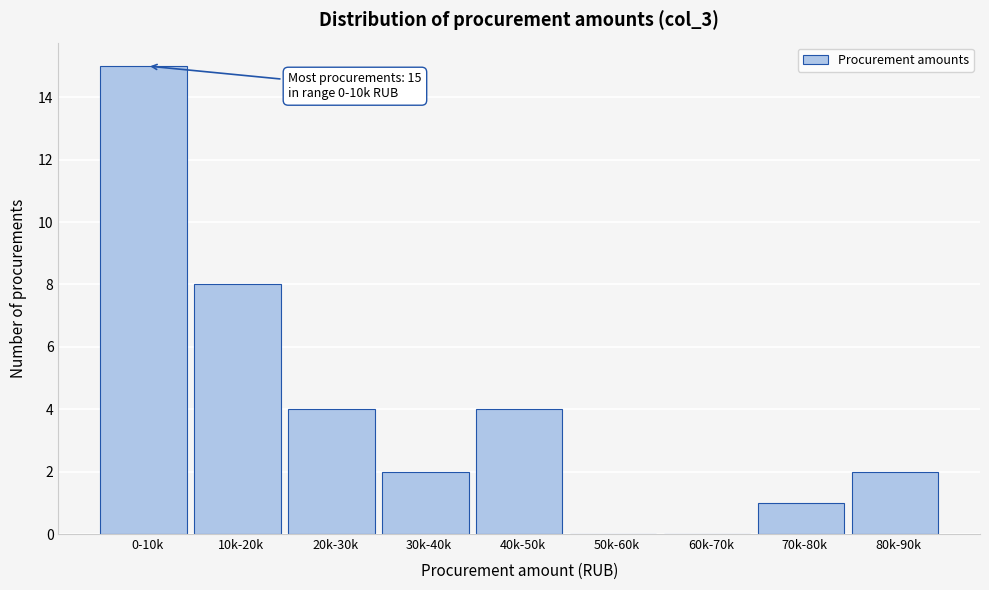

Reading left to right, transcribe all the data shown in this chart.

0-10k=15	10k-20k=8	20k-30k=4	30k-40k=2	40k-50k=4	50k-60k=0	60k-70k=0	70k-80k=1	80k-90k=2